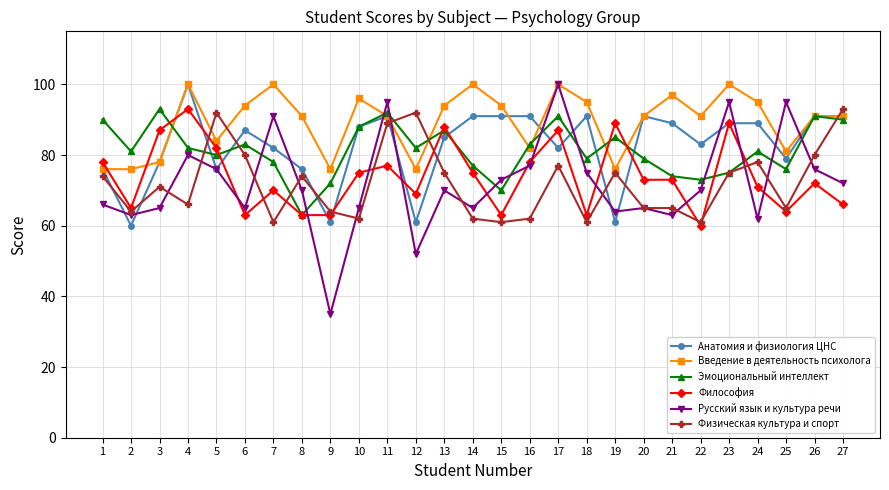

Which series has the largest total across all categories?

Введение в деятельность психолога